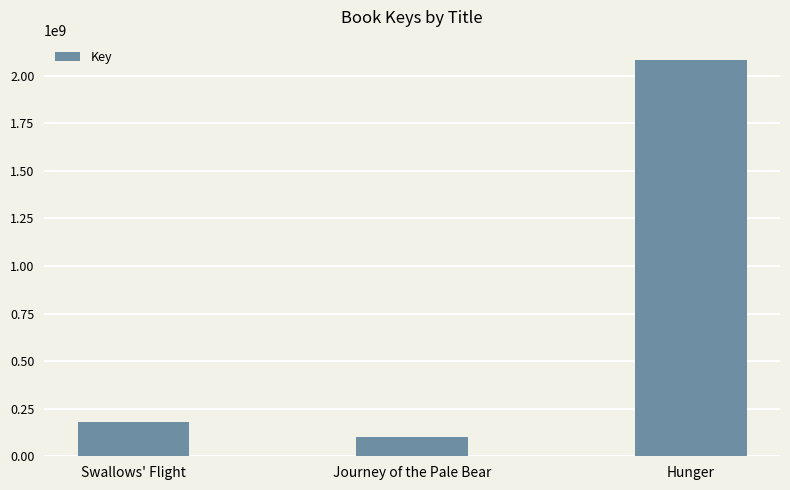

List the labels in order of value, largest first.

Hunger, Swallows' Flight, Journey of the Pale Bear